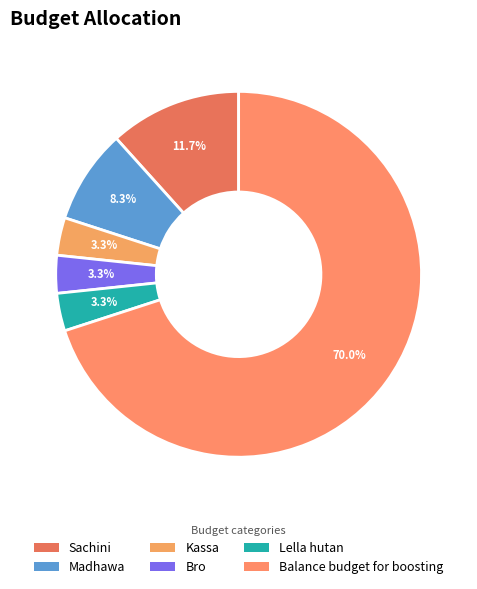

What is the largest slice in the pie chart?

Balance budget for boosting